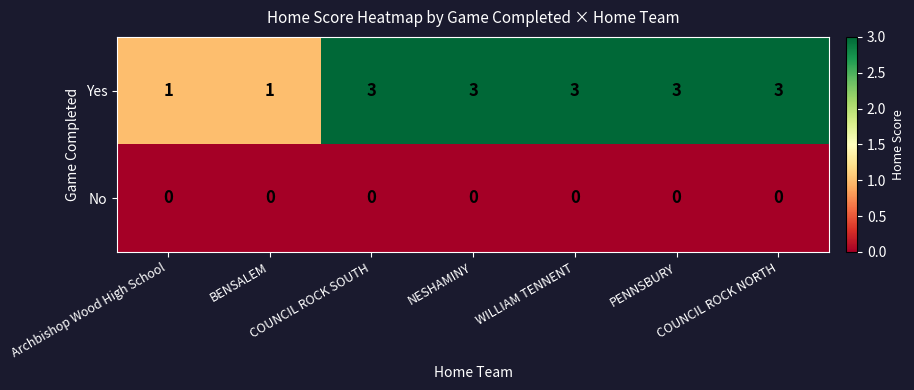

How many series are shown in this chart?

2